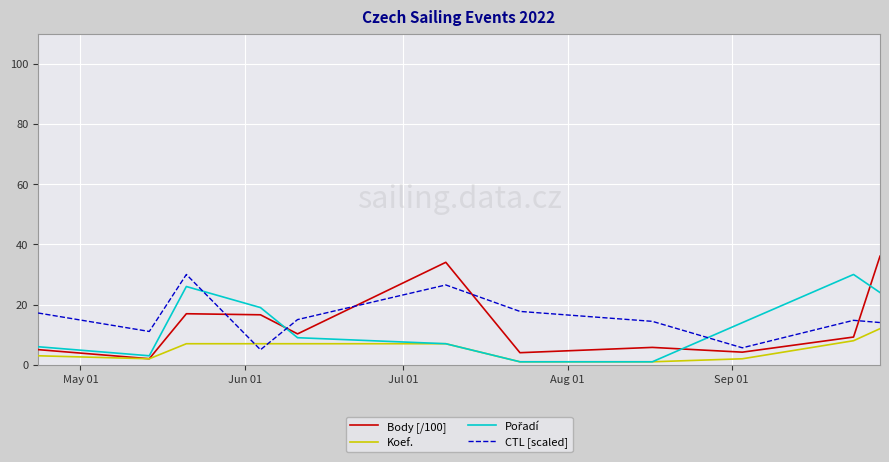

True or false: CTL [scaled] and Koef. cross at least once.

True